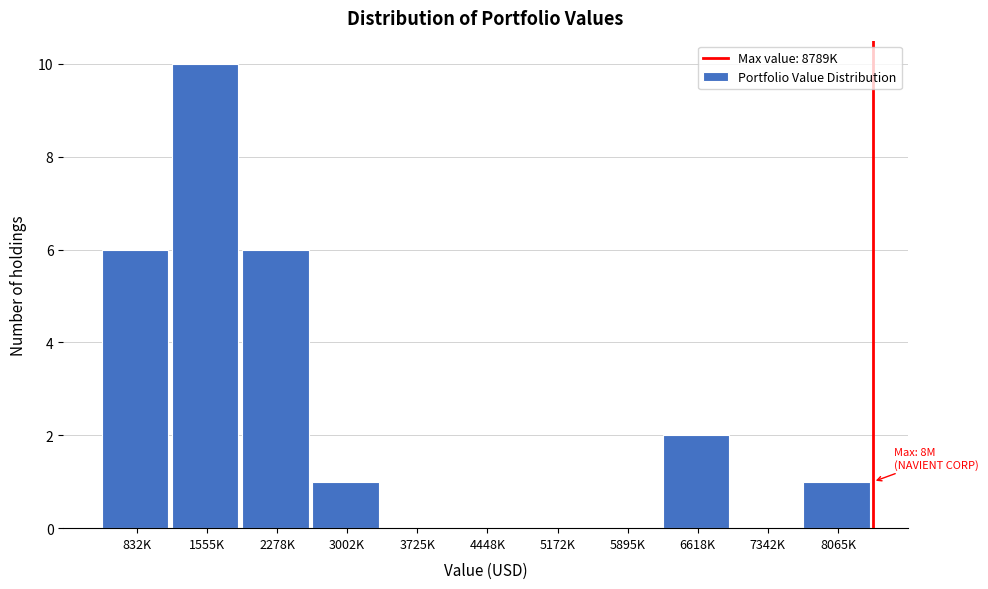

Reading left to right, extract all data points from this chart.

832K=6	1555K=10	2278K=6	3002K=1	3725K=0	4448K=0	5172K=0	5895K=0	6618K=2	7342K=0	8065K=1